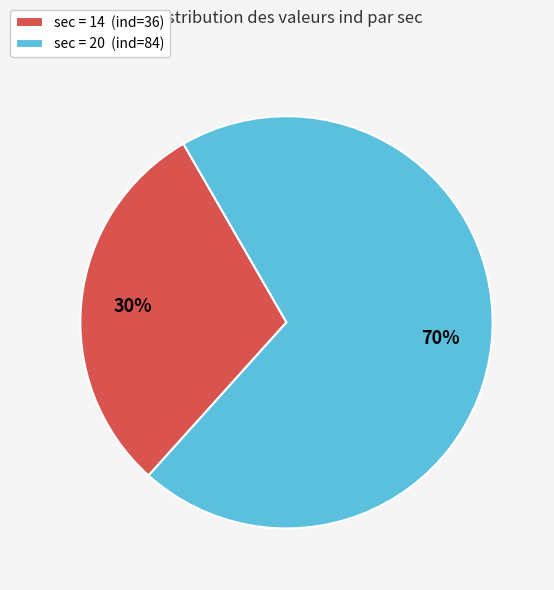

To the nearest percent, what is the difference between the largest and smallest slice percentages?

40%